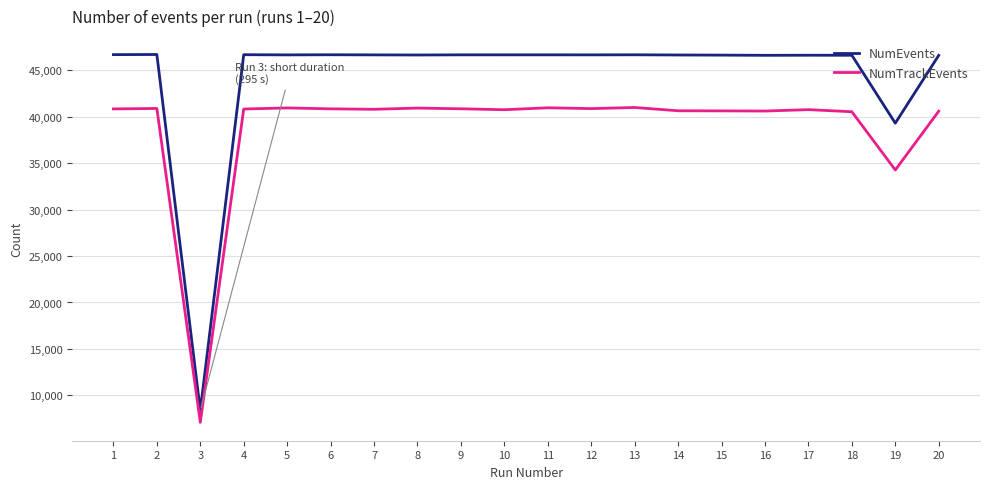

Is it true that NumEvents equals 12754 at 18?

False